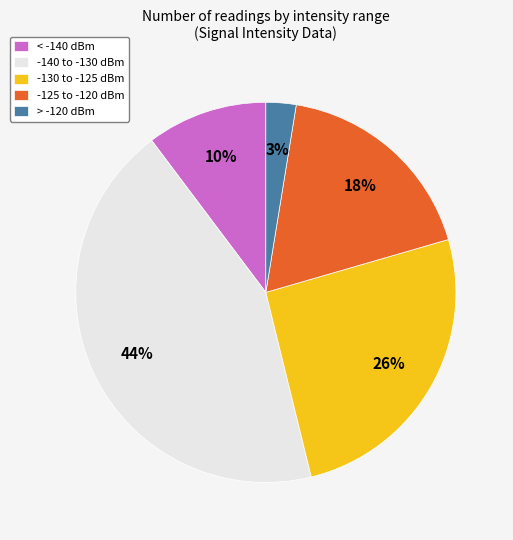

To the nearest percent, what portion does -125 to -120 dBm represent?

18%